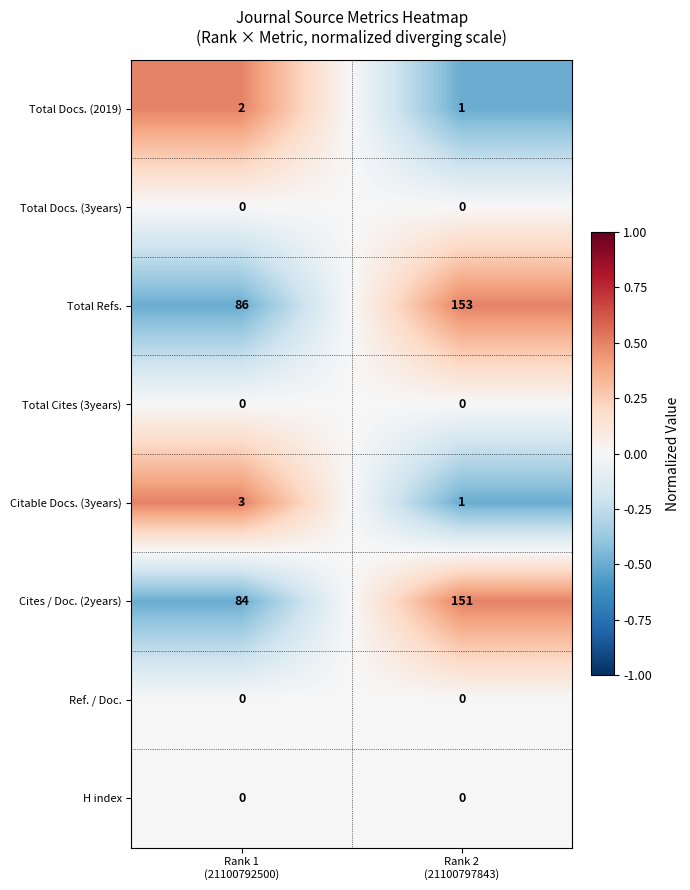

How many data points does each series have?

2